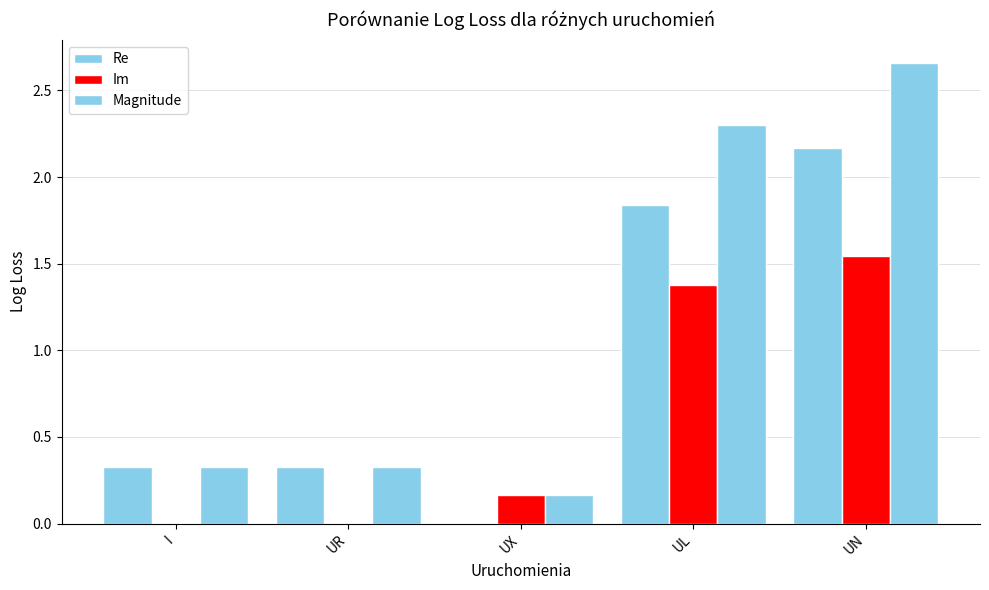

How many groups of bars are there?

5